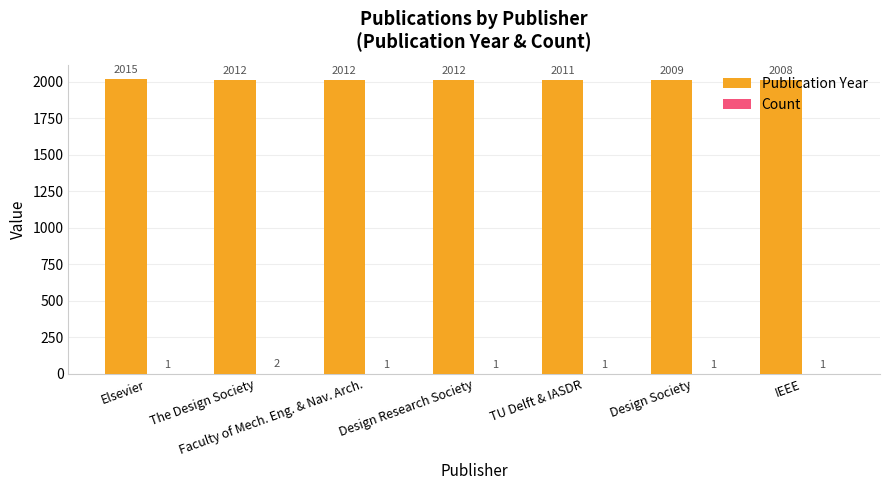

What is the highest value of the Publication Year series?

2015